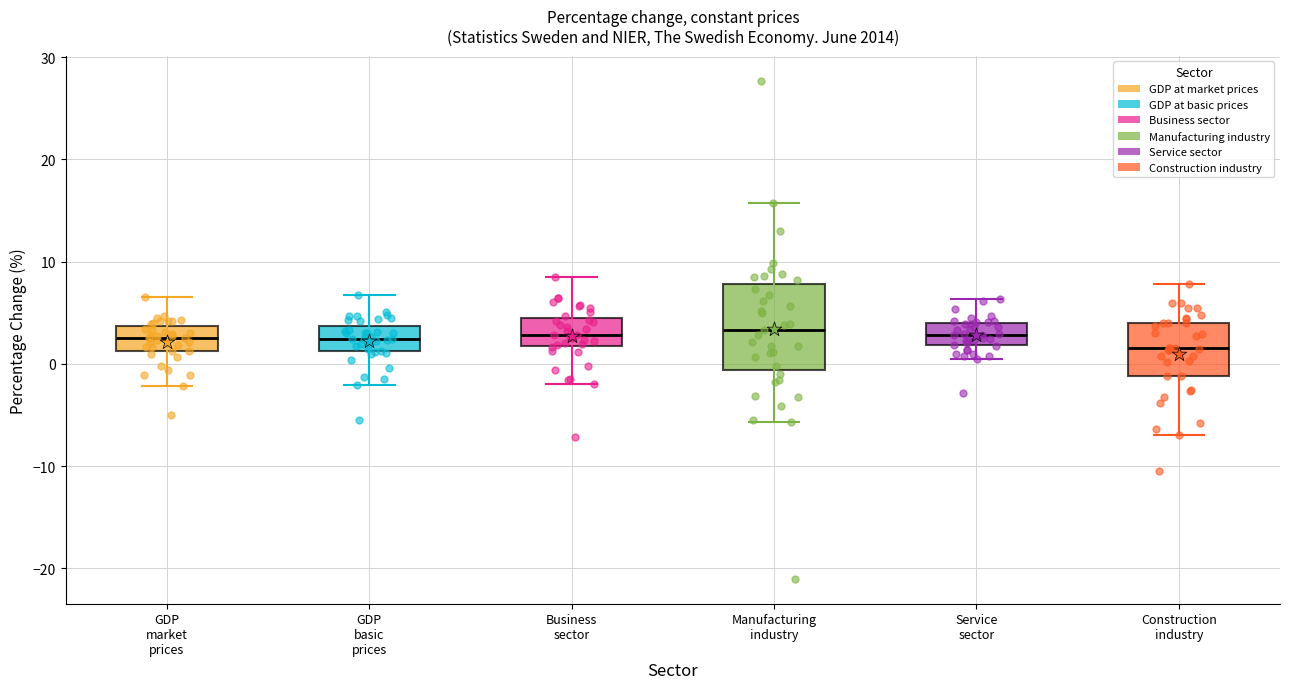

Reading left to right, transcribe this box plot: for each box, give where its median line is, the range the box spans, and where its two whiskers end, as read against the y-axis. The values are not printed on the chart, so give them approximately, as read against the axis.

GDP market prices: median 3, box 1 to 4, whiskers -2 to 7
GDP basic prices: median 2, box 1 to 4, whiskers -2 to 7
Business sector: median 3, box 2 to 4, whiskers -2 to 8
Manufacturing industry: median 3, box -1 to 8, whiskers -6 to 16
Service sector: median 3, box 2 to 4, whiskers 0 to 6
Construction industry: median 2, box -1 to 4, whiskers -7 to 8